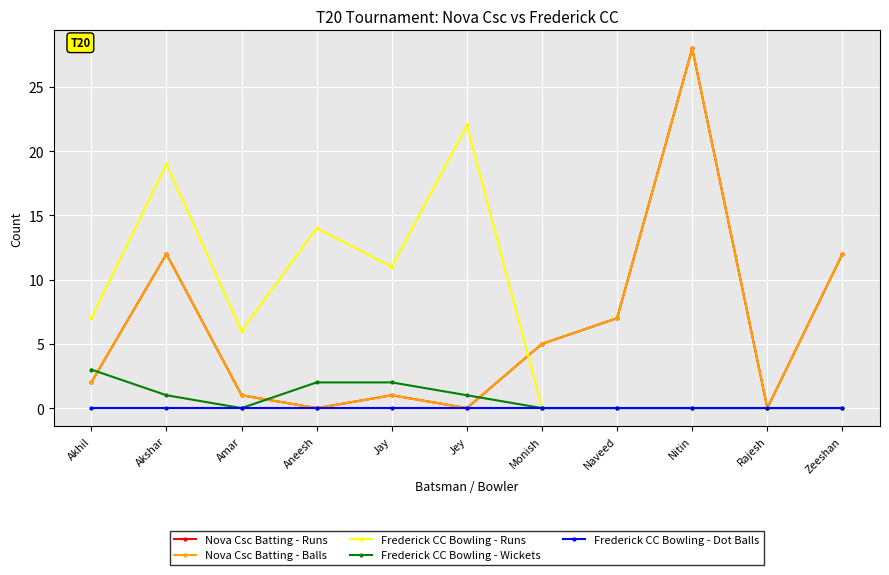

Does the chart have visible grid lines?

Yes